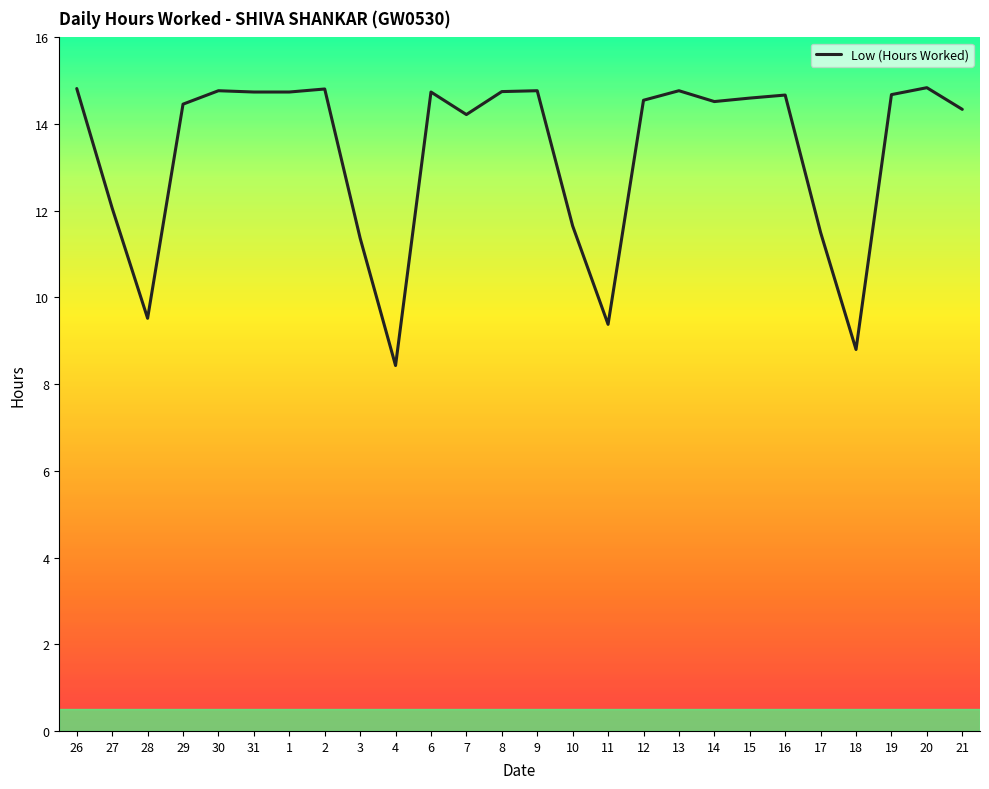

What is the maximum value shown in the chart?

14.8